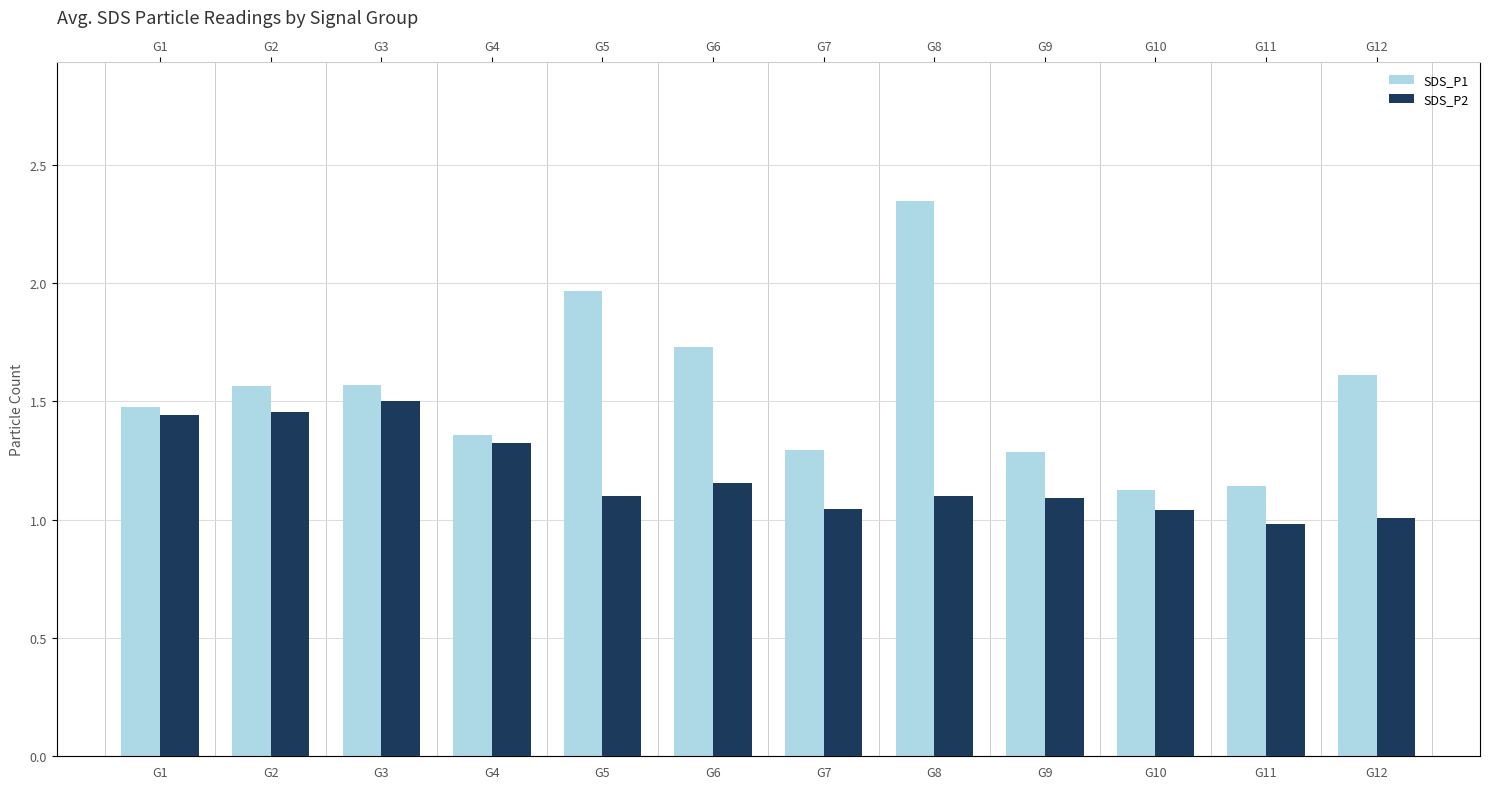

What is the difference between the highest and lowest values at G6?

0.6